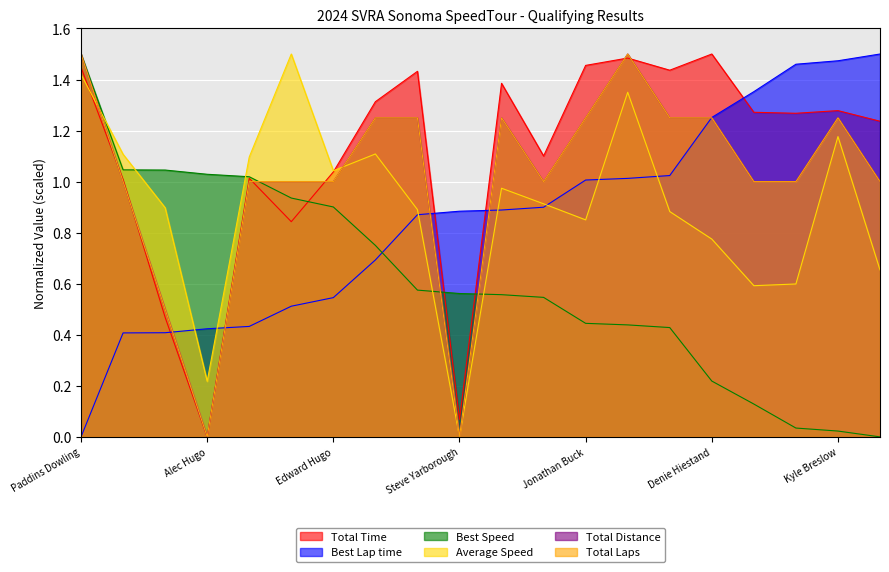

What is the difference between the maximum and second lowest values in the Best Lap time series?

1.1